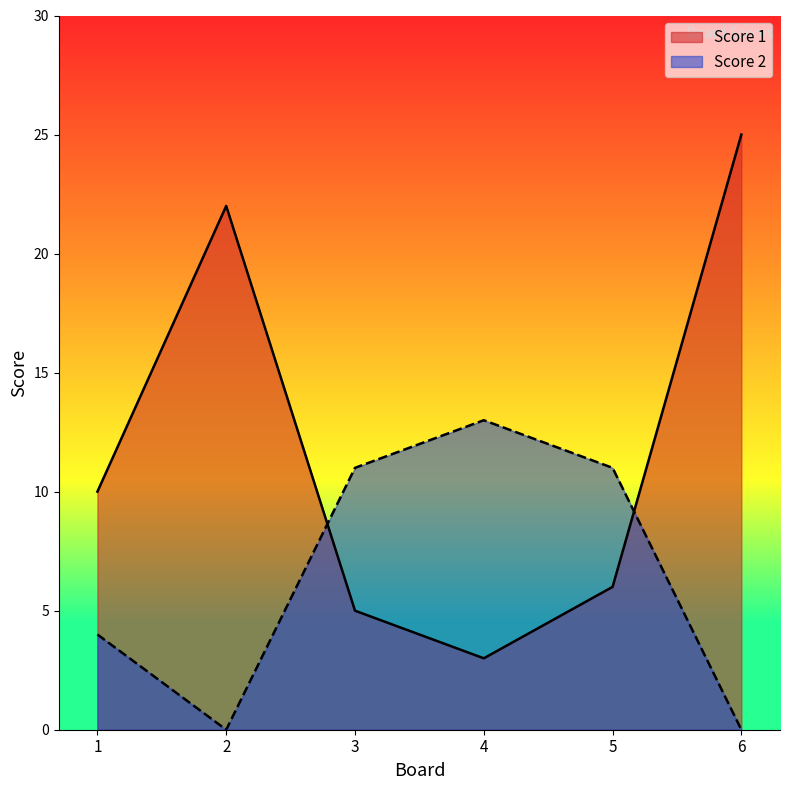

How many interior local valleys does the Score 2 series have?

1